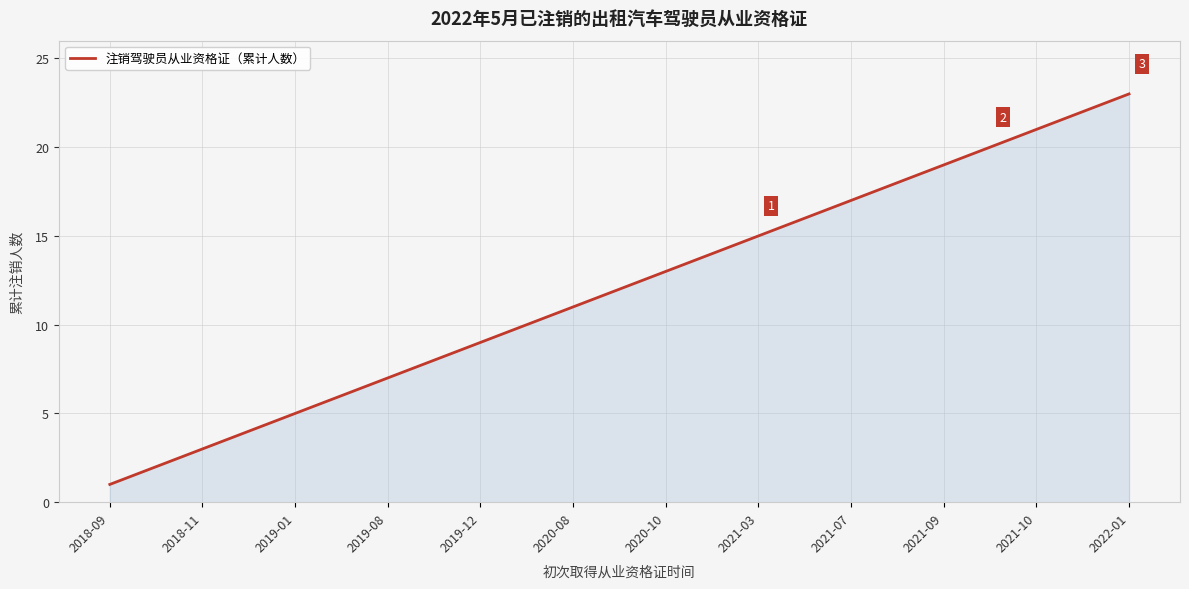

Reading left to right, transcribe all the data shown in this chart.

1	2	3	4	5	6	7	8	9	10	11	12	13	14	15	16	17	18	19	20	21	22	23